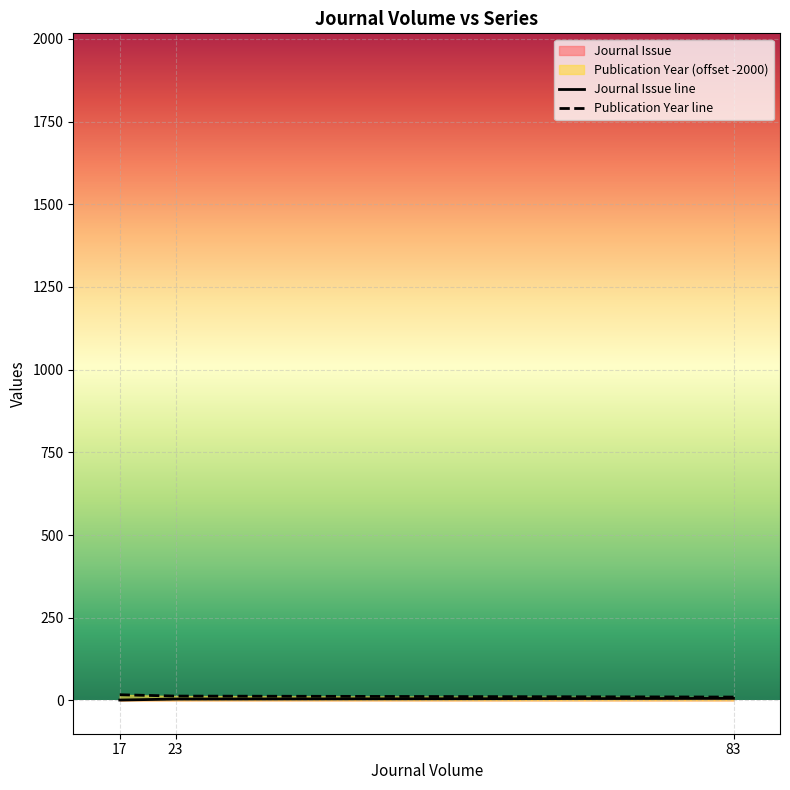

Rank the categories by Publication Year value from highest to lowest.

17, 23, 83